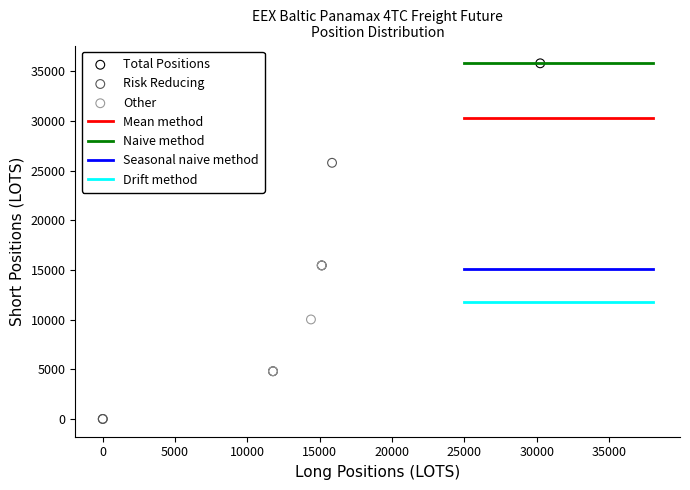

Which series contains the lowest Y value?

Risk Reducing